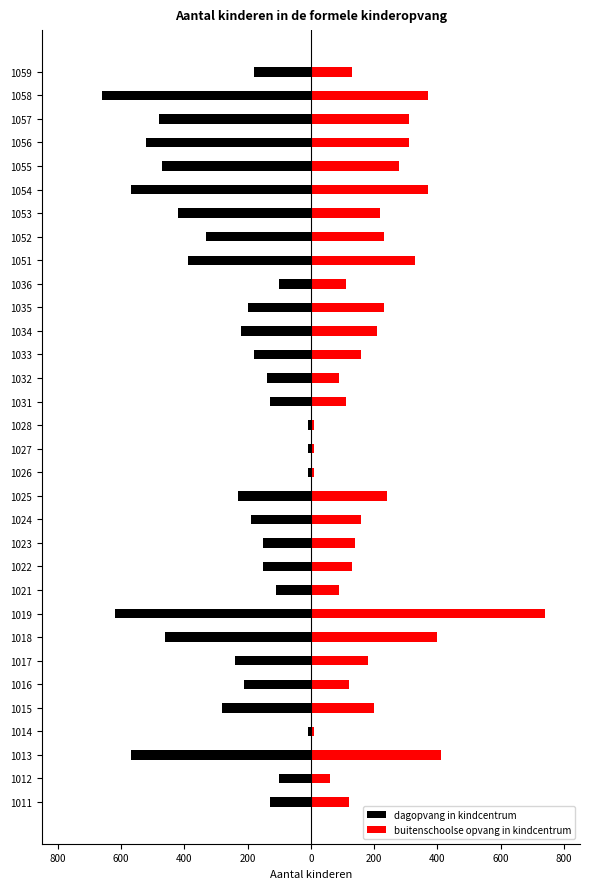

How many values in the dagopvang in kindcentrum series are below -200?

16